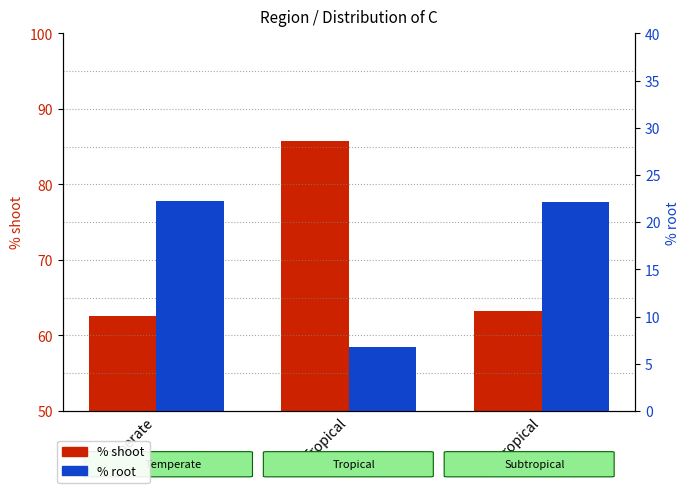

Which series has the largest range (max minus min)?

% shoot